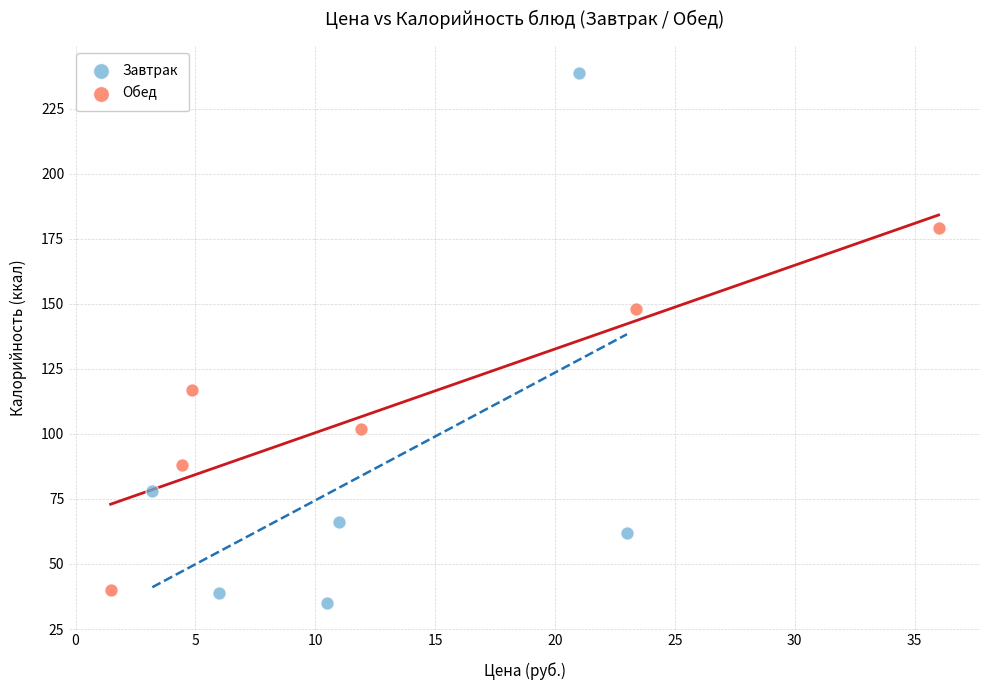

Which series reaches the maximum Y coordinate?

Завтрак